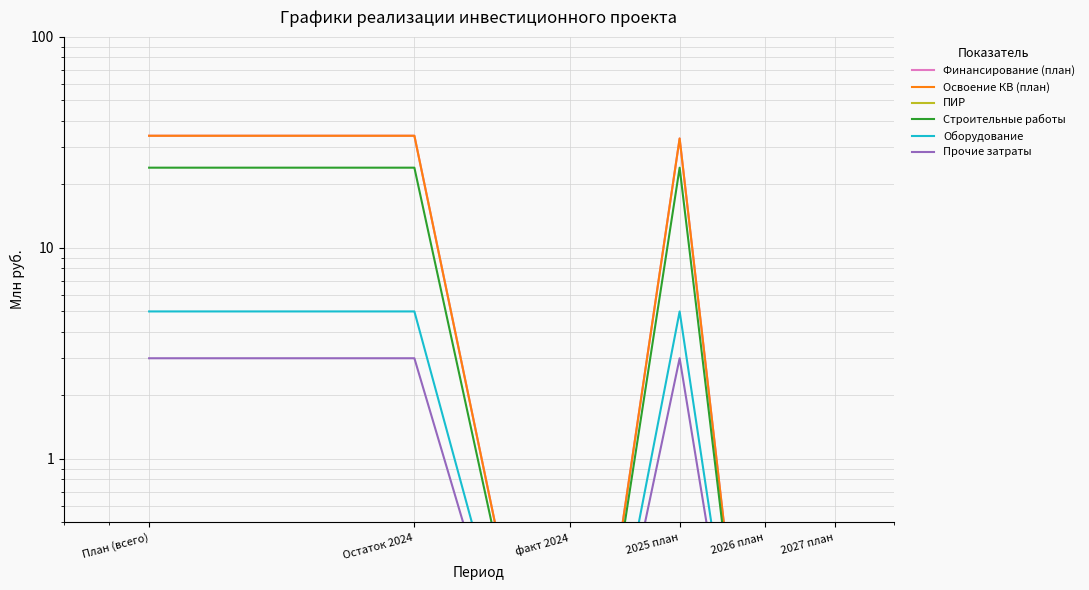

The value of ПИР at 2026 план is 0.0. True or false?

False